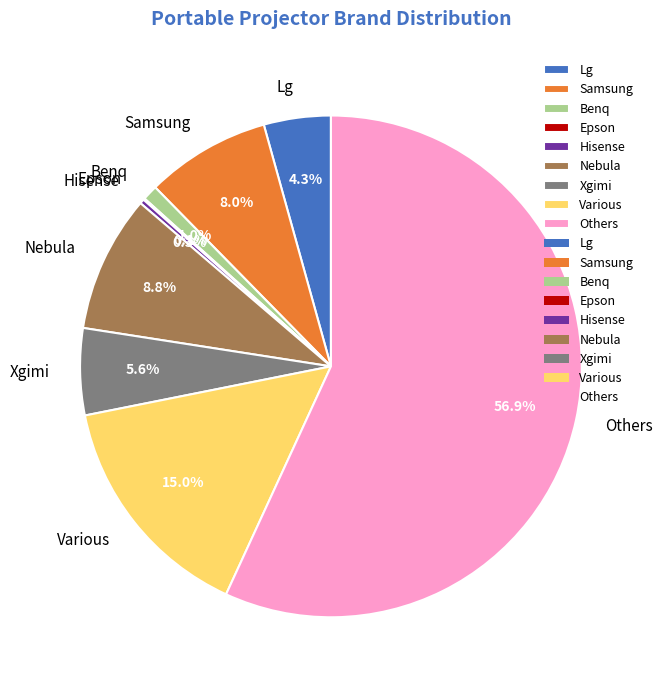

Which category accounts for the majority?

Others